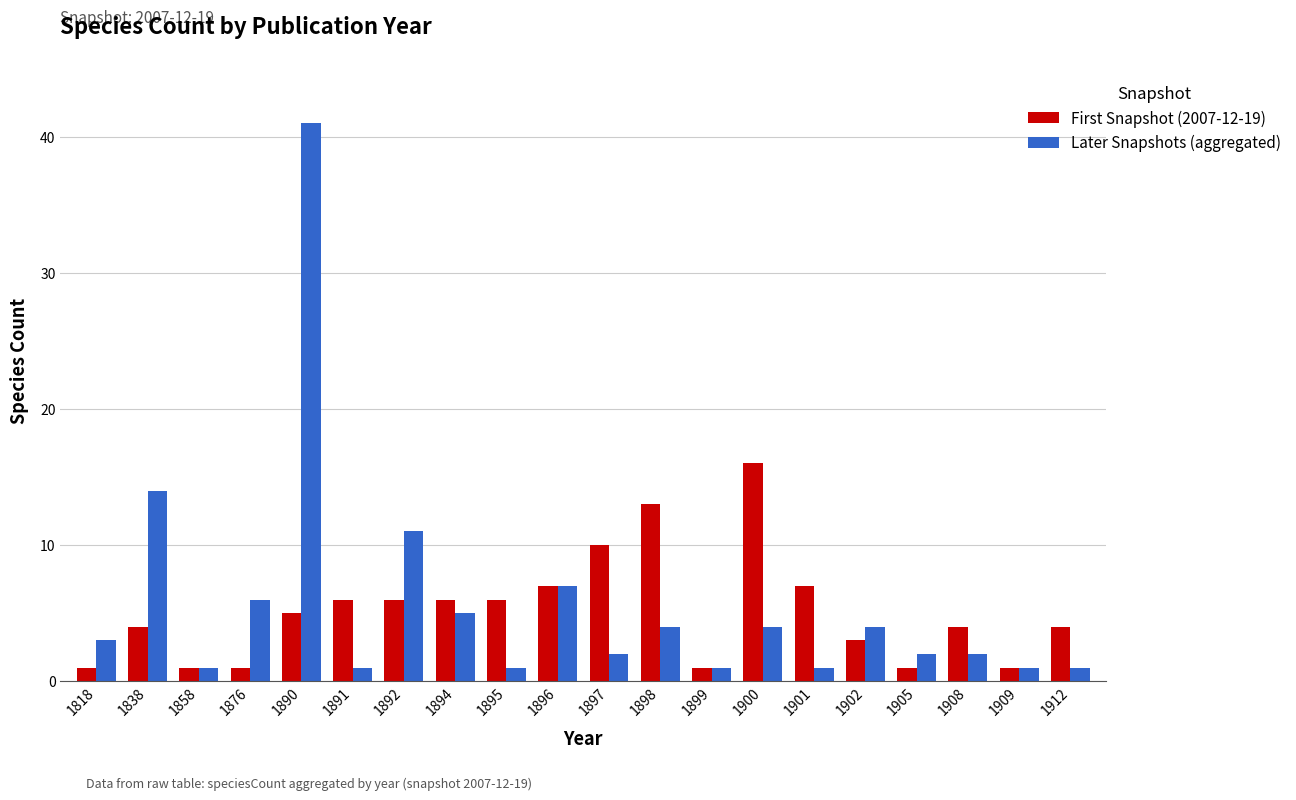

What is the lowest value of the First Snapshot (2007-12-19) series?

1